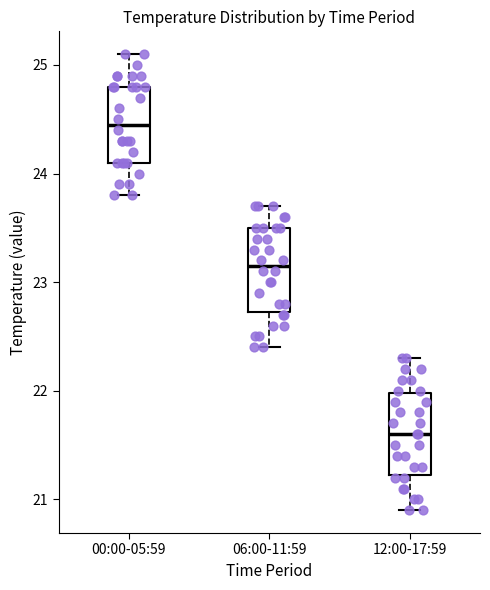

Reading left to right, read every box against the y-axis: the position of its median line, the range the box covers, and the ends of its whiskers. The values are not printed on the chart, so give them approximately, as read against the axis.

00:00-05:59: median 24.5, box 24.1 to 24.8, whiskers 23.8 to 25.1
06:00-11:59: median 23.2, box 22.7 to 23.5, whiskers 22.4 to 23.7
12:00-17:59: median 21.6, box 21.2 to 22.0, whiskers 20.9 to 22.3